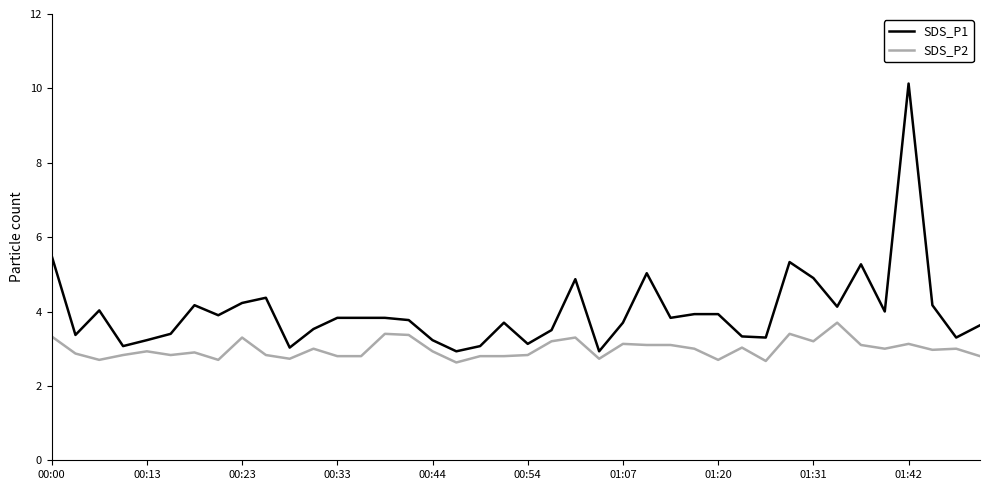

Which series has the widest spread of values?

SDS_P1